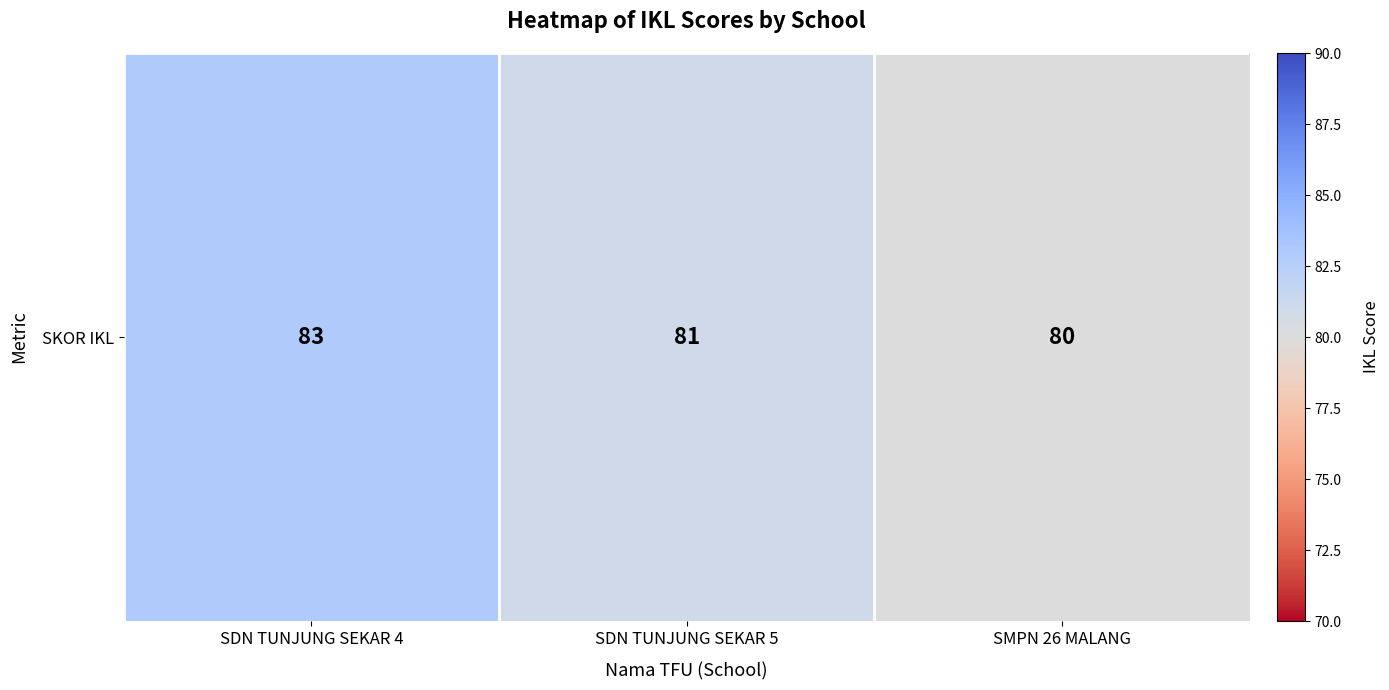

What is the change in value from SDN TUNJUNG SEKAR 5 to SMPN 26 MALANG?

-1